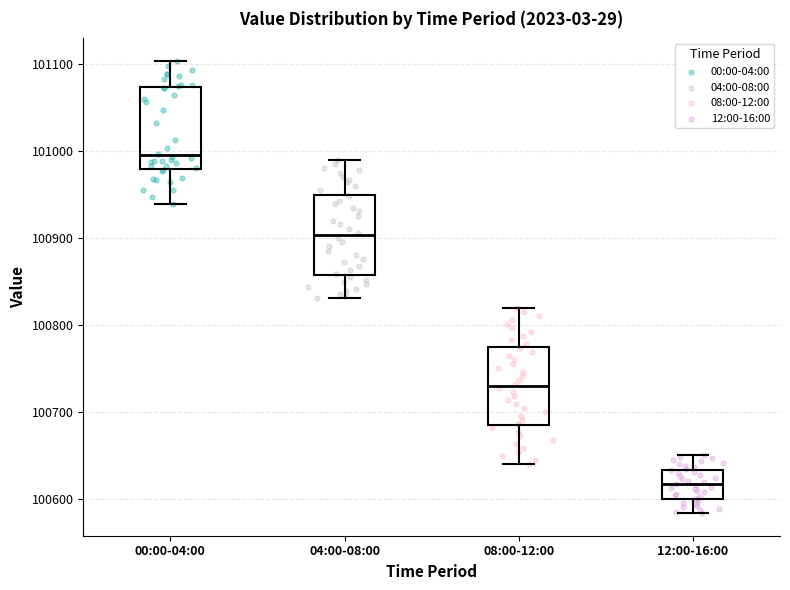

Reading left to right, read every box against the y-axis: the position of its median line, the range the box covers, and the ends of its whiskers. The values are not printed on the chart, so give them approximately, as read against the axis.

00:00-04:00: median 101000, box 100980 to 101070, whiskers 100940 to 101100
04:00-08:00: median 100900, box 100860 to 100950, whiskers 100830 to 100990
08:00-12:00: median 100730, box 100690 to 100780, whiskers 100640 to 100820
12:00-16:00: median 100620, box 100600 to 100630, whiskers 100580 to 100650